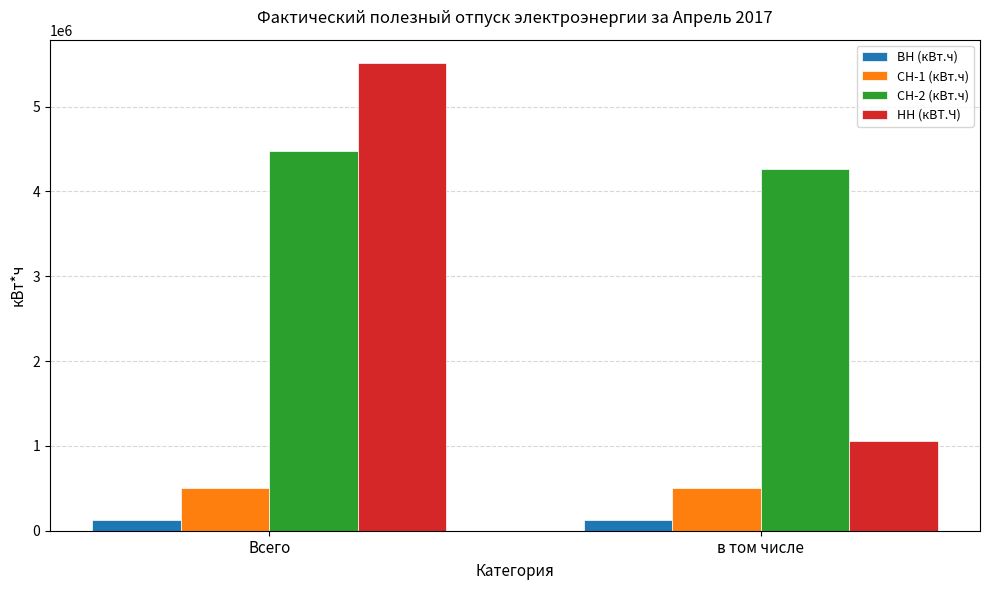

True or false: НН (кВТ.Ч) has a value of 8654893 at Всего.

False